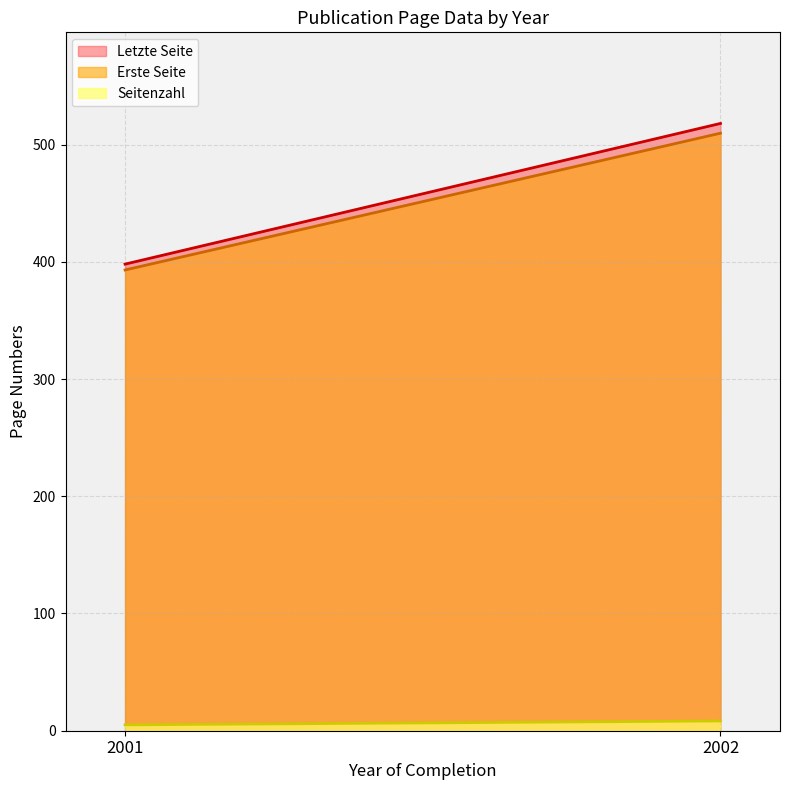

What is the maximum value for Letzte Seite?

518.0